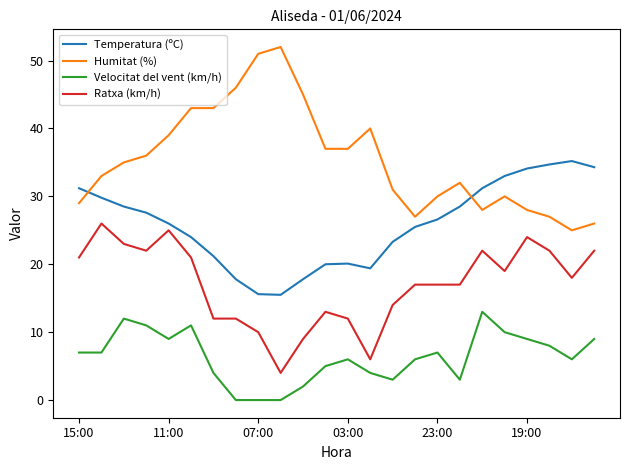

What is the difference between the second highest and second lowest values in the Velocitat del vent (km/h) series?

12.0